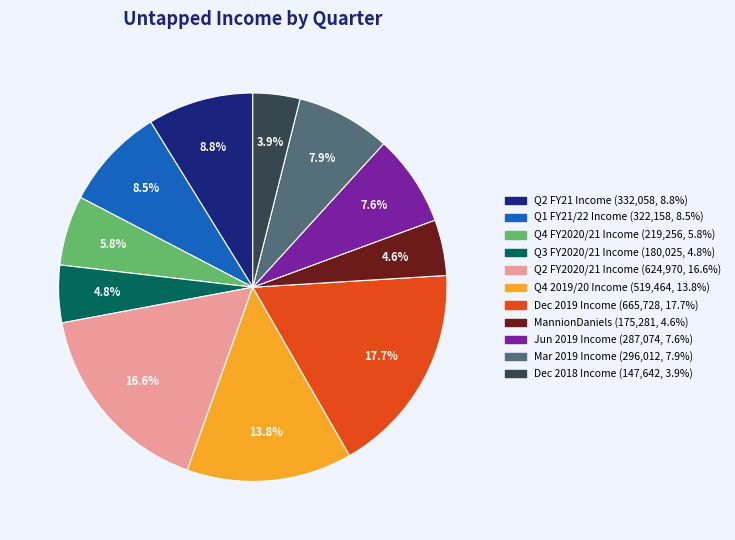

What is the largest slice in the pie chart?

Dec 2019 Income